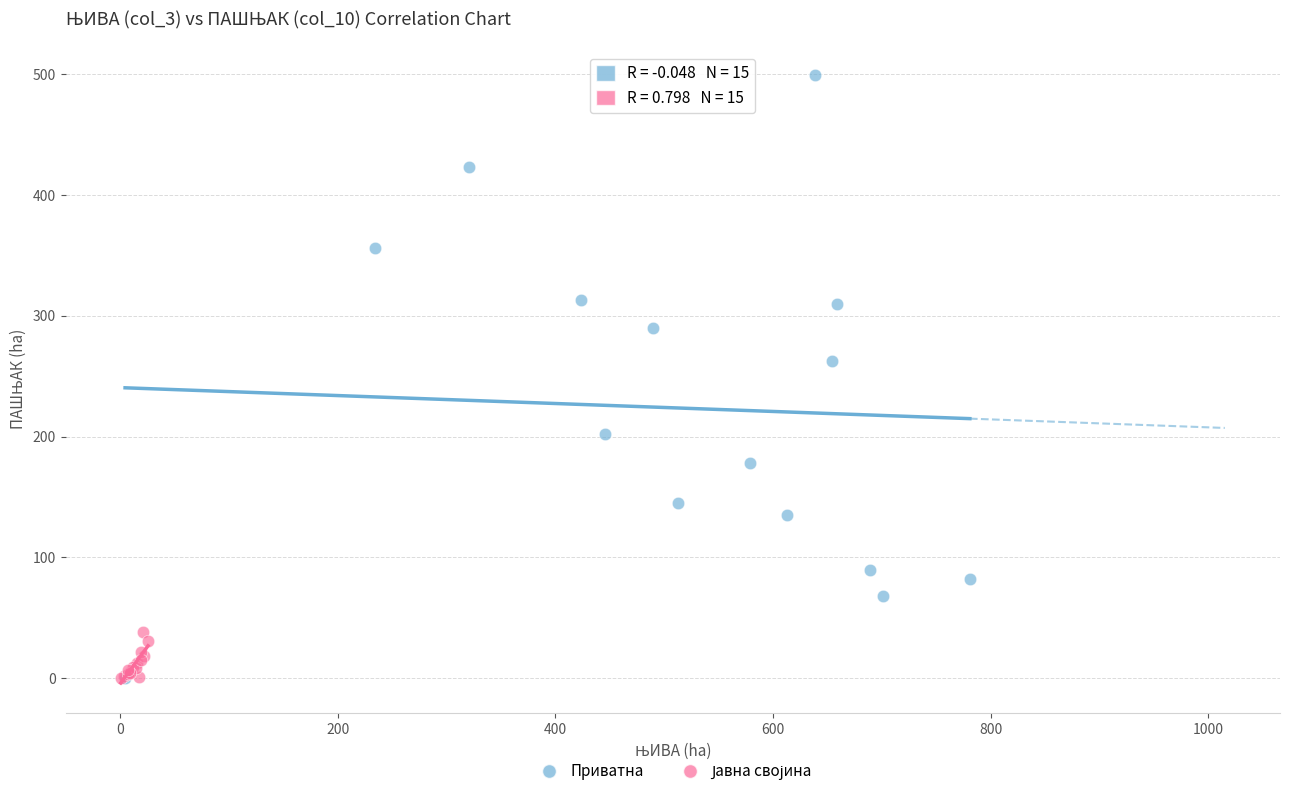

Which series contains the highest Y value?

Приватна